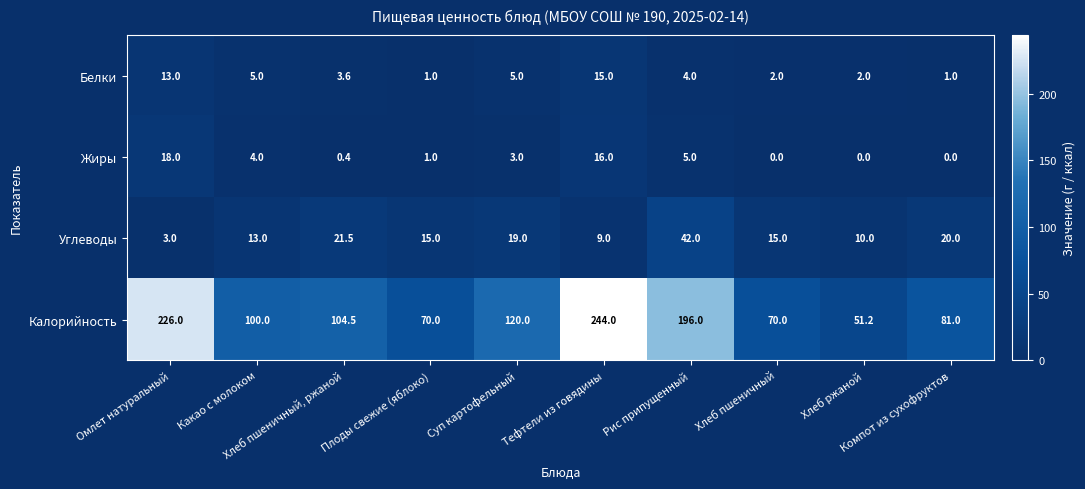

List the series in order of their peak value, highest first.

Калорийность, Углеводы, Жиры, Белки